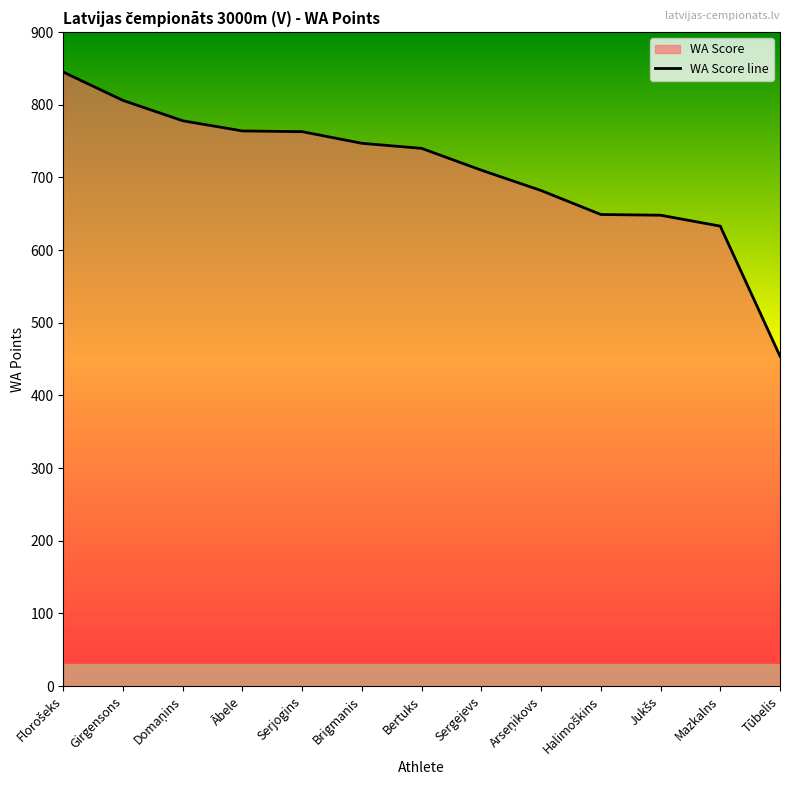

Approximately how many times larger is the value at Sergejevs compared to Domaņins?

0.9